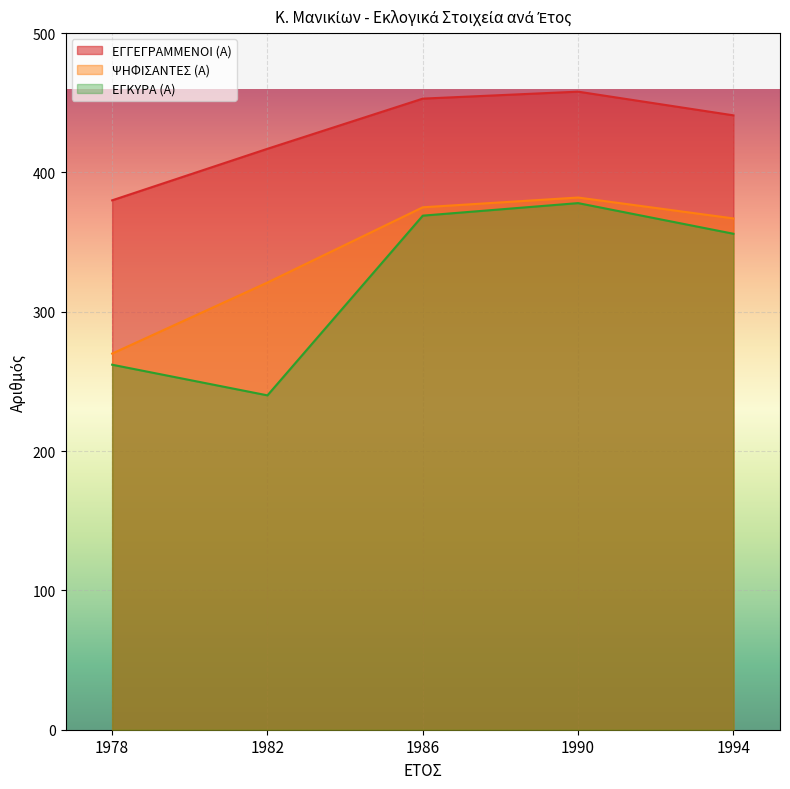

At which category is the sum across all series the highest?

1990